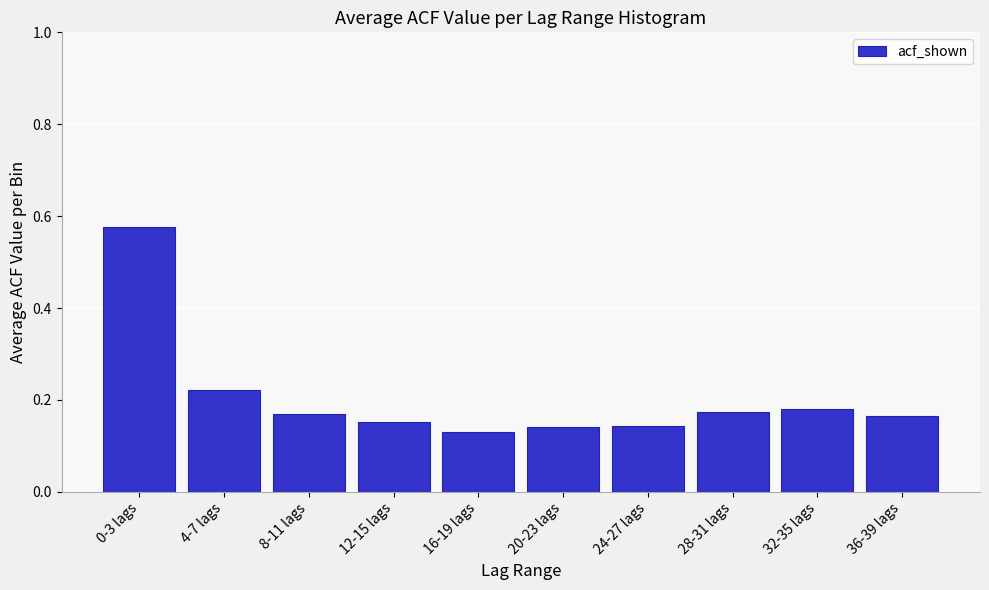

The chart shows a value of 0.2 at 16-19 lags. True or false?

False